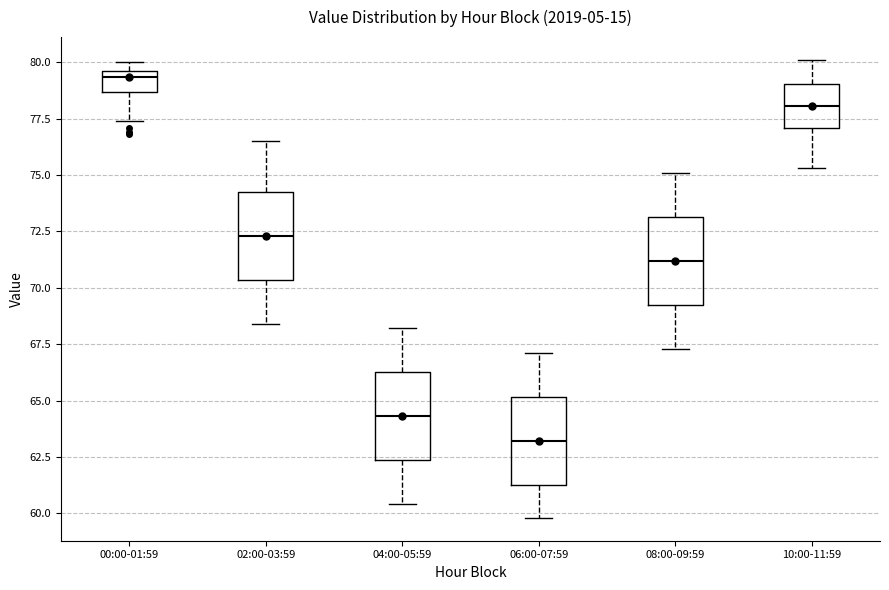

Reading left to right, read every box against the y-axis: the position of its median line, the range the box covers, and the ends of its whiskers. The values are not printed on the chart, so give them approximately, as read against the axis.

00:00-01:59: median 79.5 (just below the box's upper edge), box 78.5 to 79.5, whiskers 77.5 to 80.0
02:00-03:59: median 72.5, box 70.5 to 74.5, whiskers 68.5 to 76.5
04:00-05:59: median 64.5, box 62.5 to 66.5, whiskers 60.5 to 68.0
06:00-07:59: median 63.0, box 61.5 to 65.0, whiskers 60.0 to 67.0
08:00-09:59: median 71.0, box 69.5 to 73.0, whiskers 67.5 to 75.0
10:00-11:59: median 78.0, box 77.0 to 79.0, whiskers 75.5 to 80.0